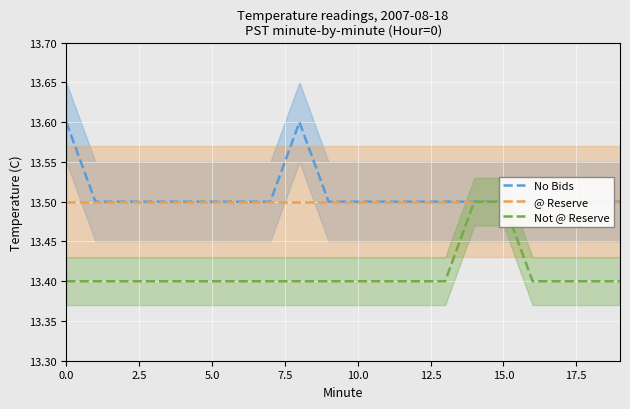

What is the average value of the Not @ Reserve series?

13.4